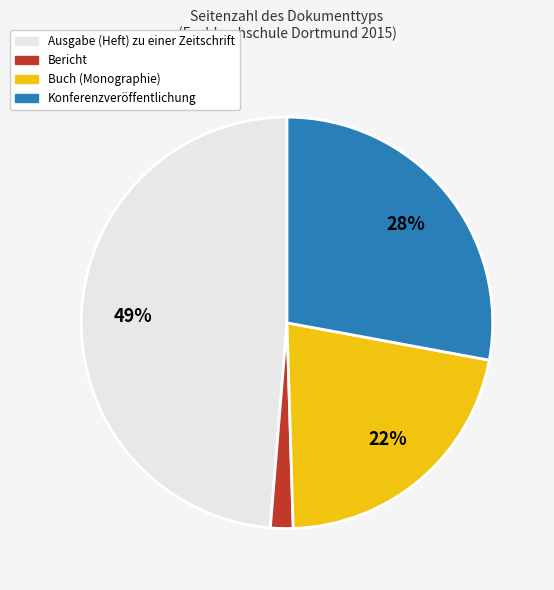

Is there a majority slice in this chart?

No